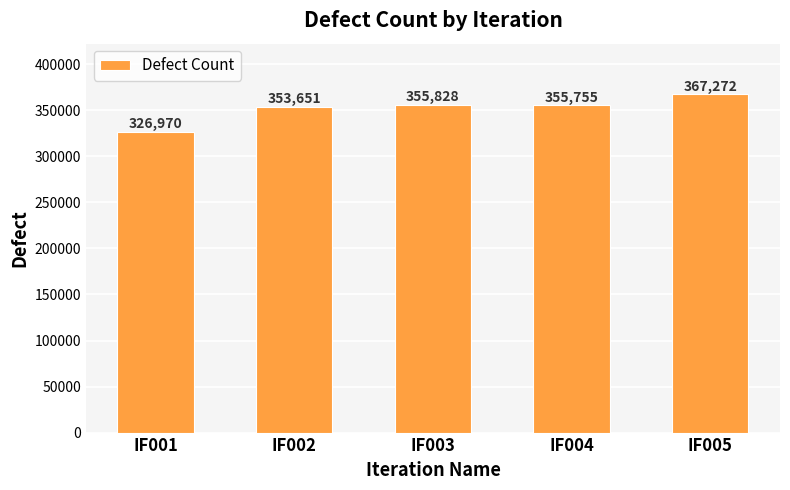

The value at IF001 is 452933. True or false?

False